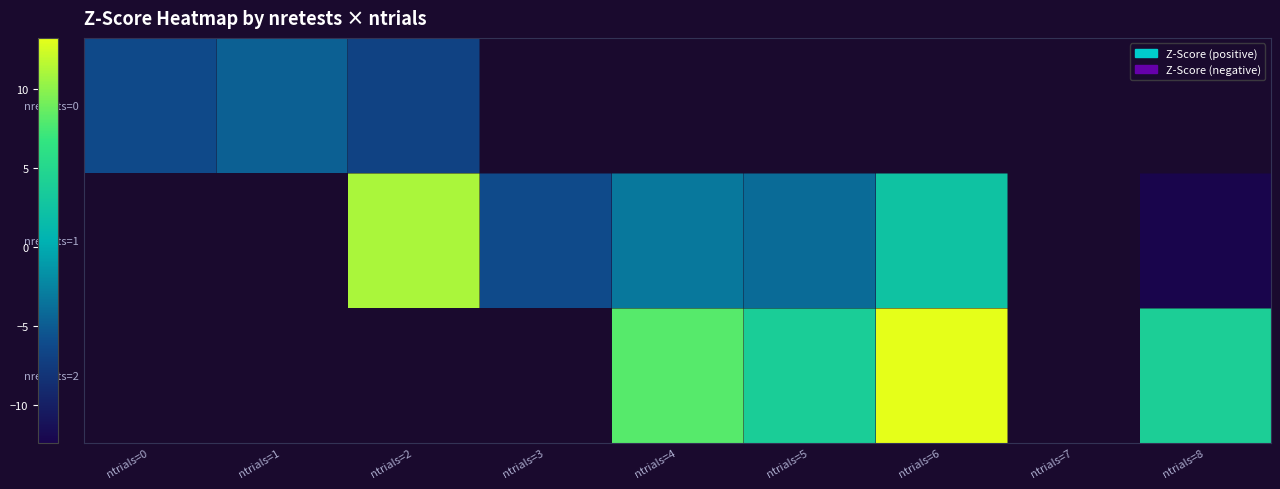

The nretests=0 series shows -2.0 at ntrials=1. True or false?

False